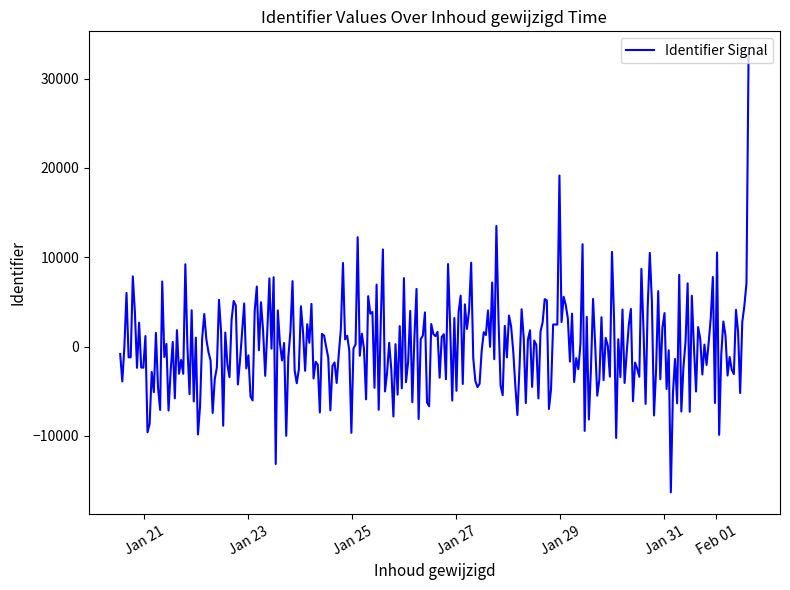

What is the difference between the maximum and minimum values?

49185.0